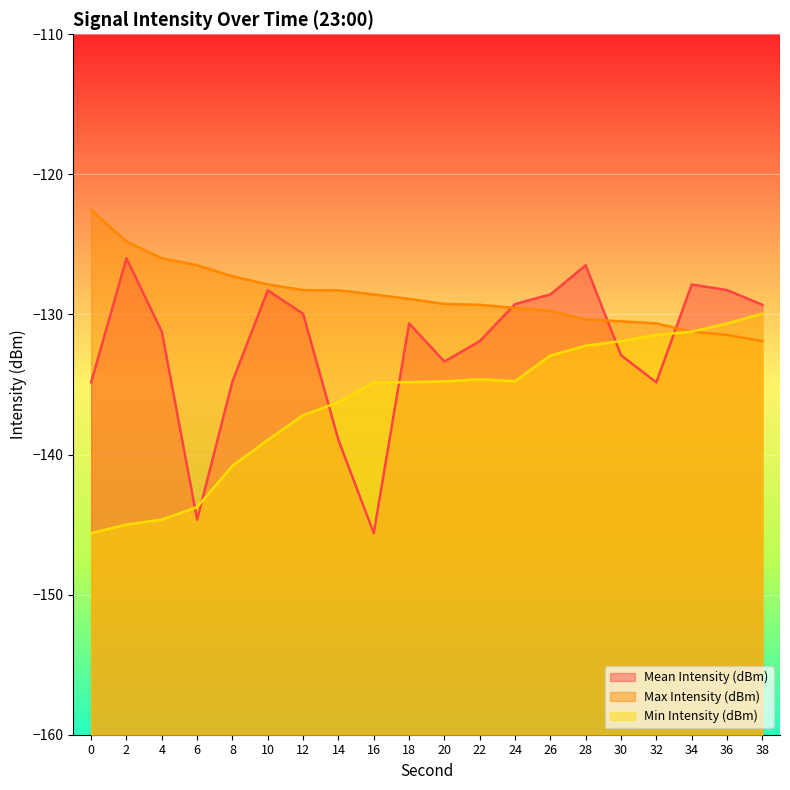

What is the difference between the maximum and second lowest values in the Min Intensity (dBm) series?

15.1